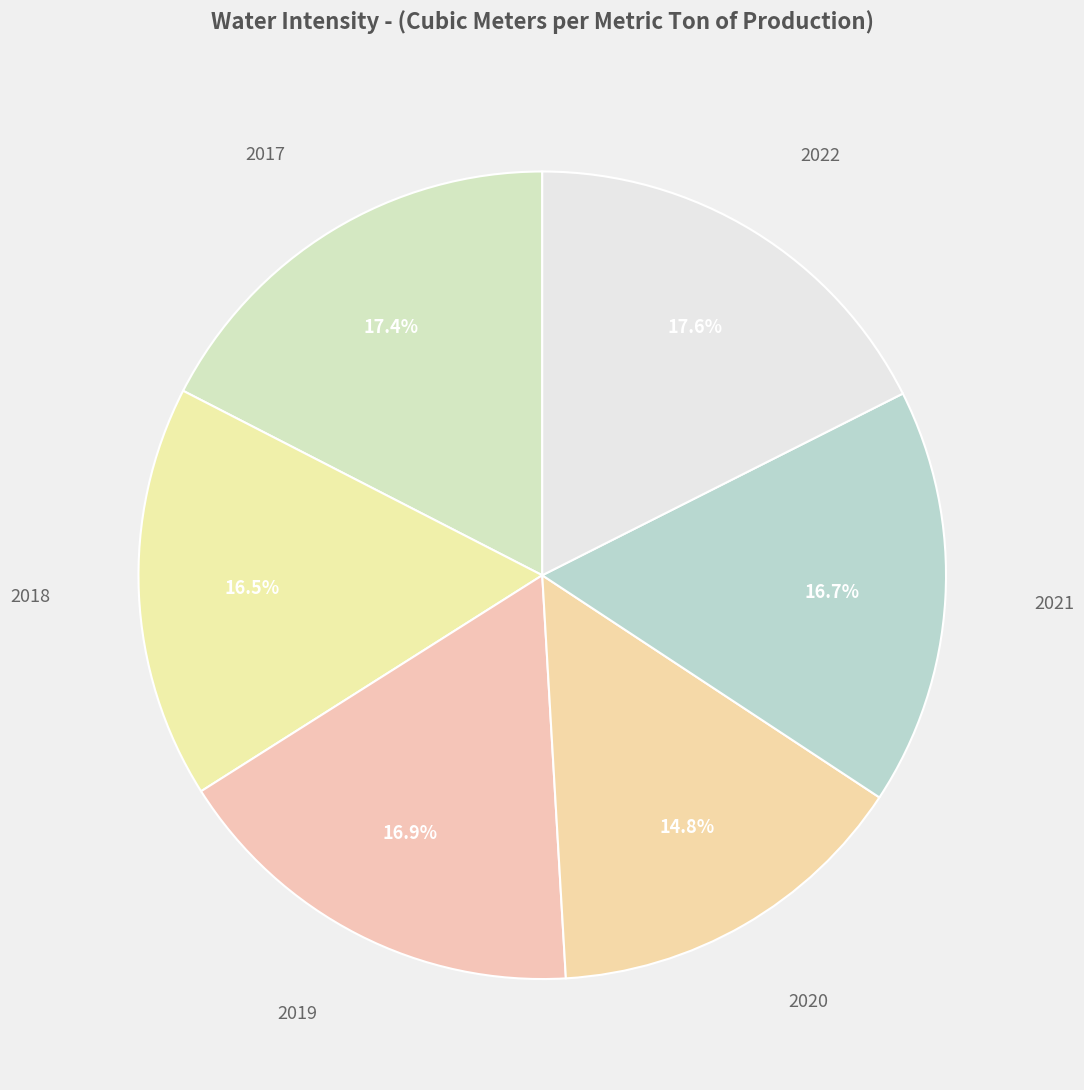

How many slices are in this pie chart?

6